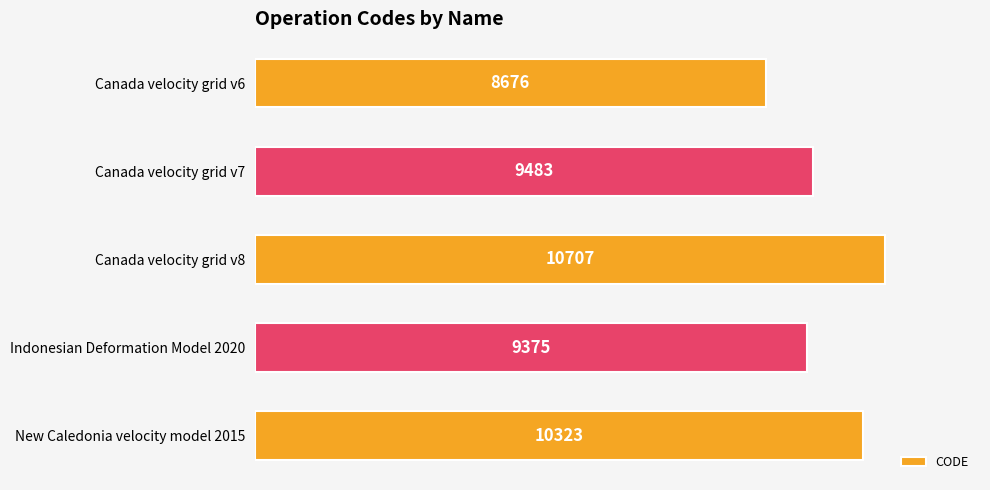

Are the bars grouped side by side (vs. stacked)?

No